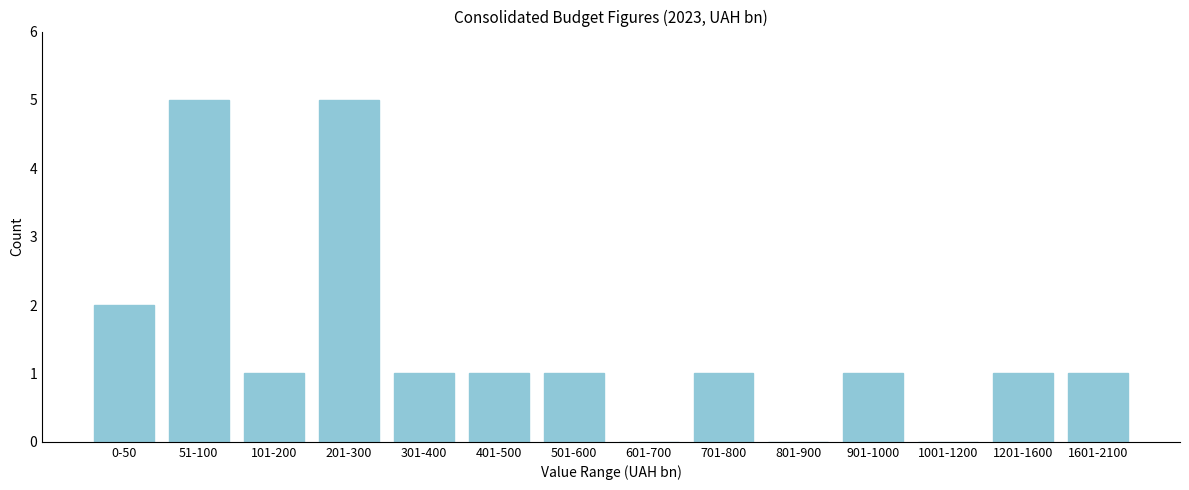

Reading right to left, what are all the values shown in this chart?

1601-2100=1	1201-1600=1	1001-1200=0	901-1000=1	801-900=0	701-800=1	601-700=0	501-600=1	401-500=1	301-400=1	201-300=5	101-200=1	51-100=5	0-50=2